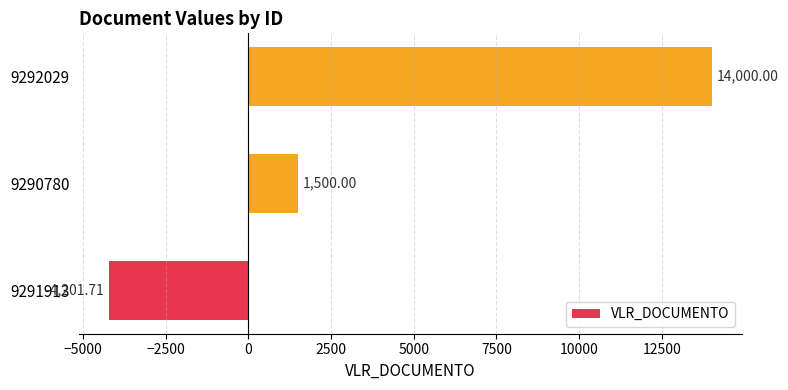

What is the greatest value displayed?

14000.0